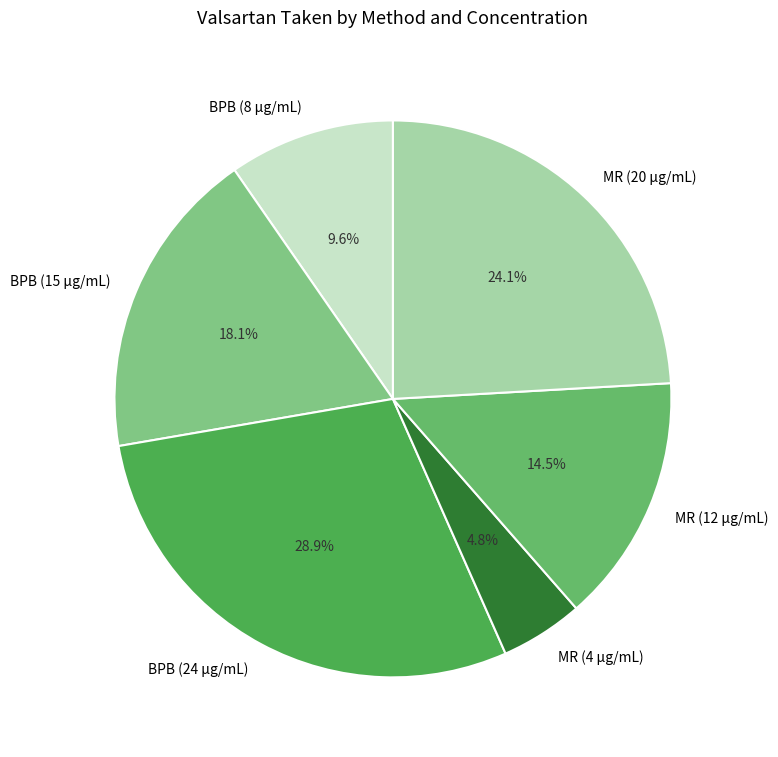

Which has a higher value, BPB (15 µg/mL) or MR (20 µg/mL)?

MR (20 µg/mL)